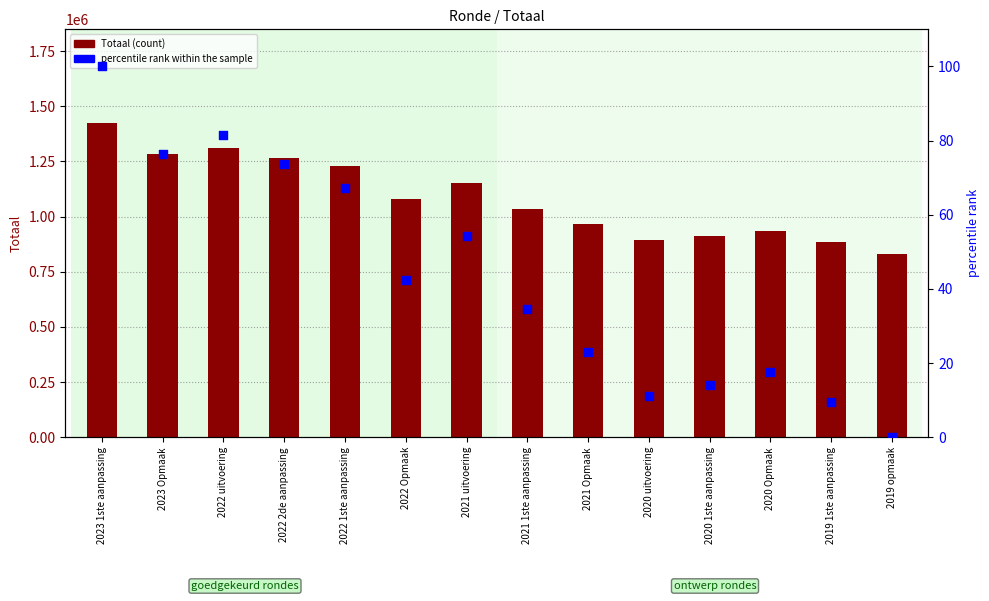

At which category is the sum across all series the highest?

2023 1ste aanpassing